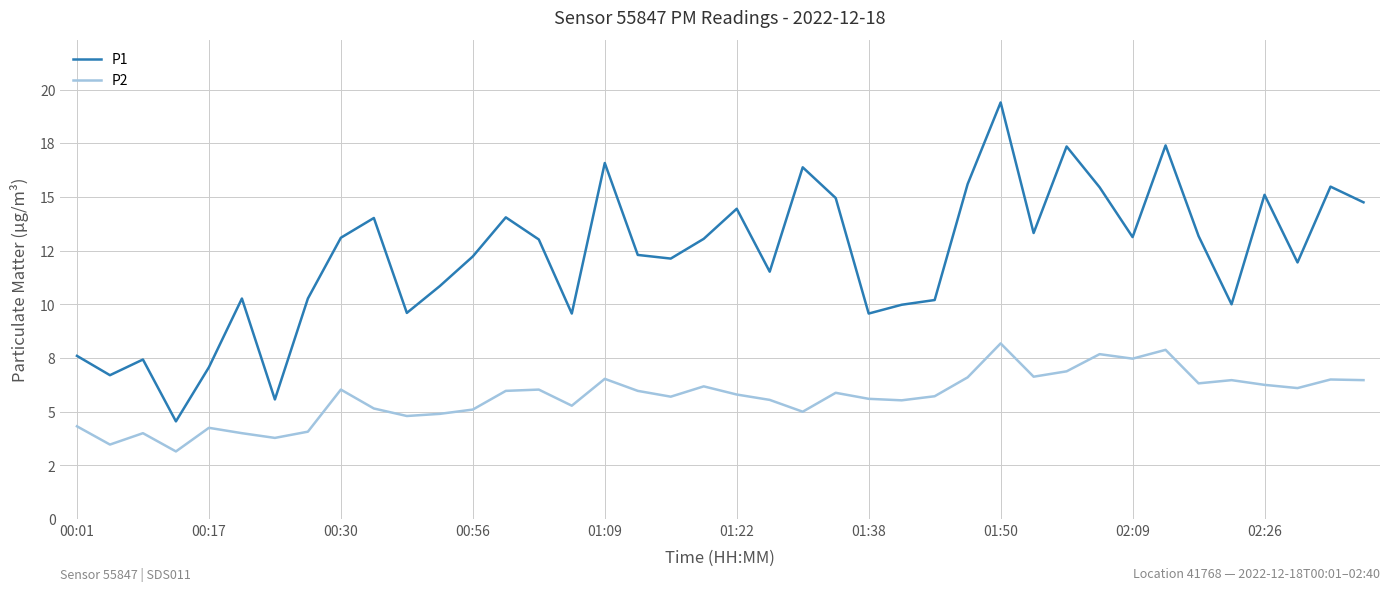

At which label does P1 reach its peak?

01:50